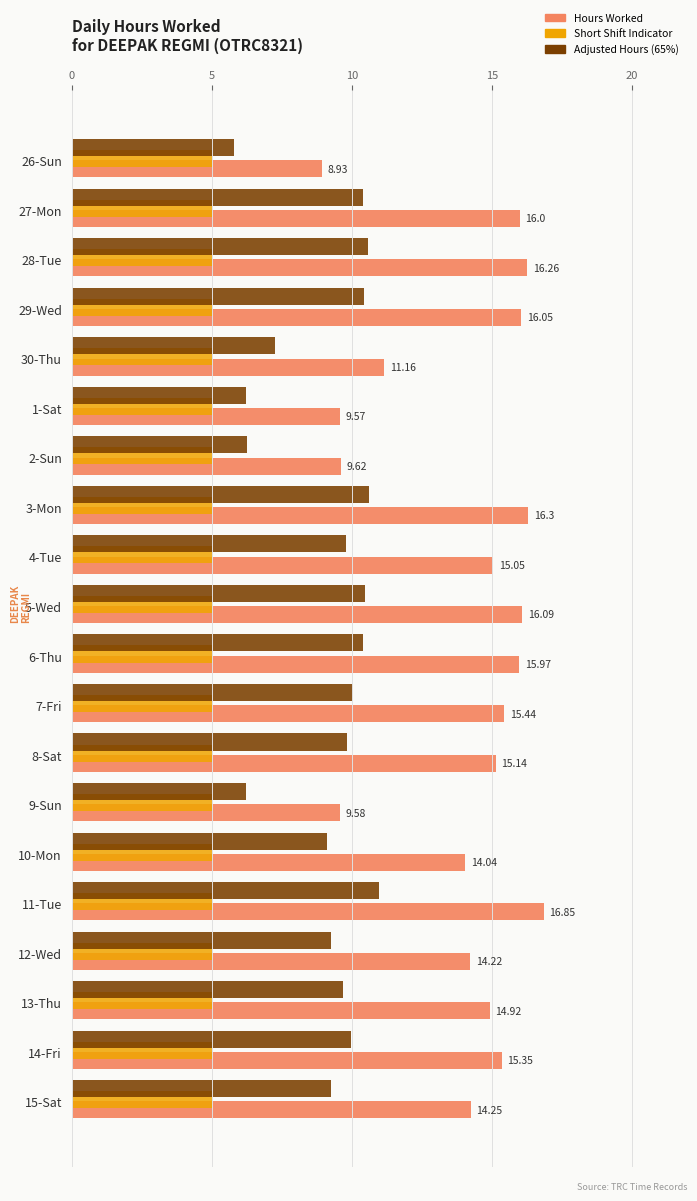

Which series has the widest spread of values?

Hours Worked